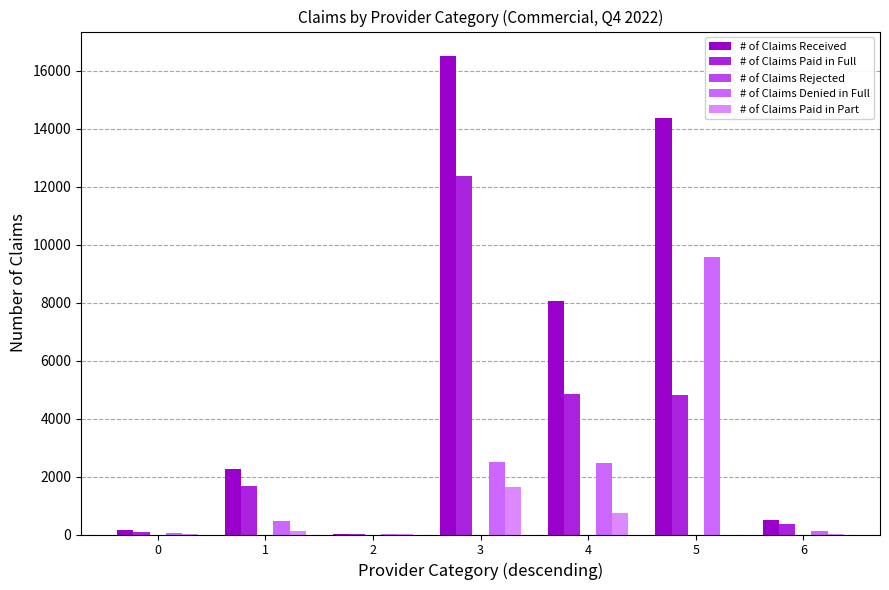

What is the difference between the maximum and minimum values in the # of Claims Paid in Part series?

1652